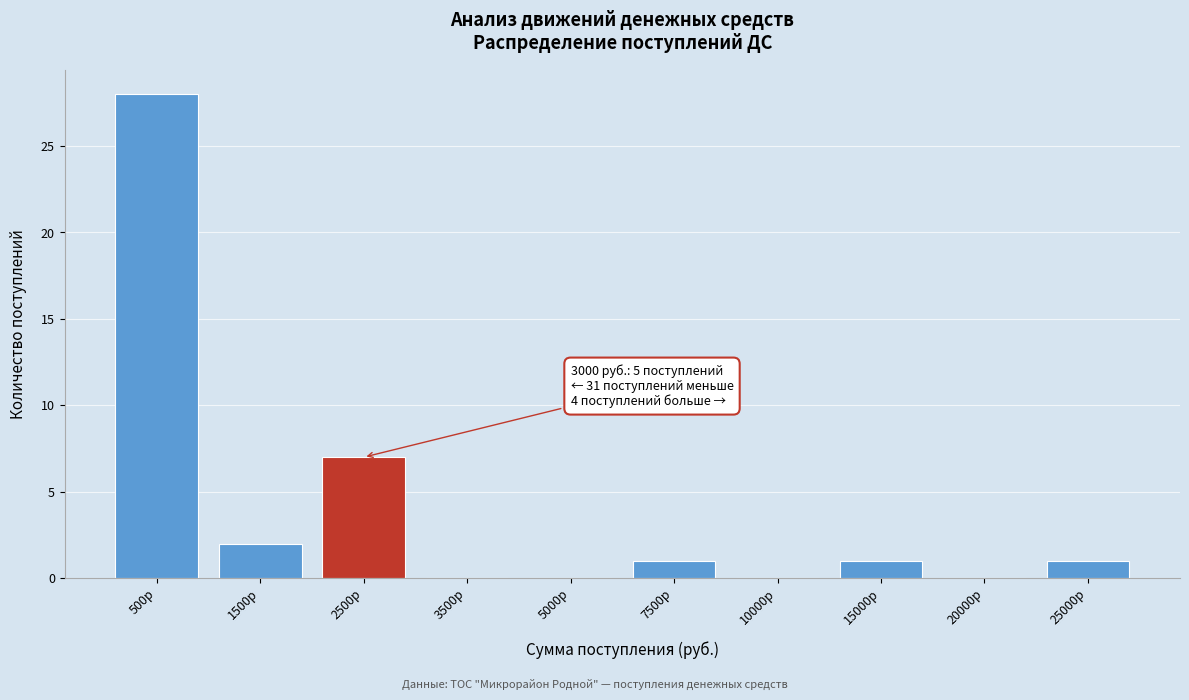

Reading left to right, list all the values displayed in this chart.

500р=28	1500р=2	2500р=7	3500р=0	5000р=0	7500р=1	10000р=0	15000р=1	20000р=0	25000р=1